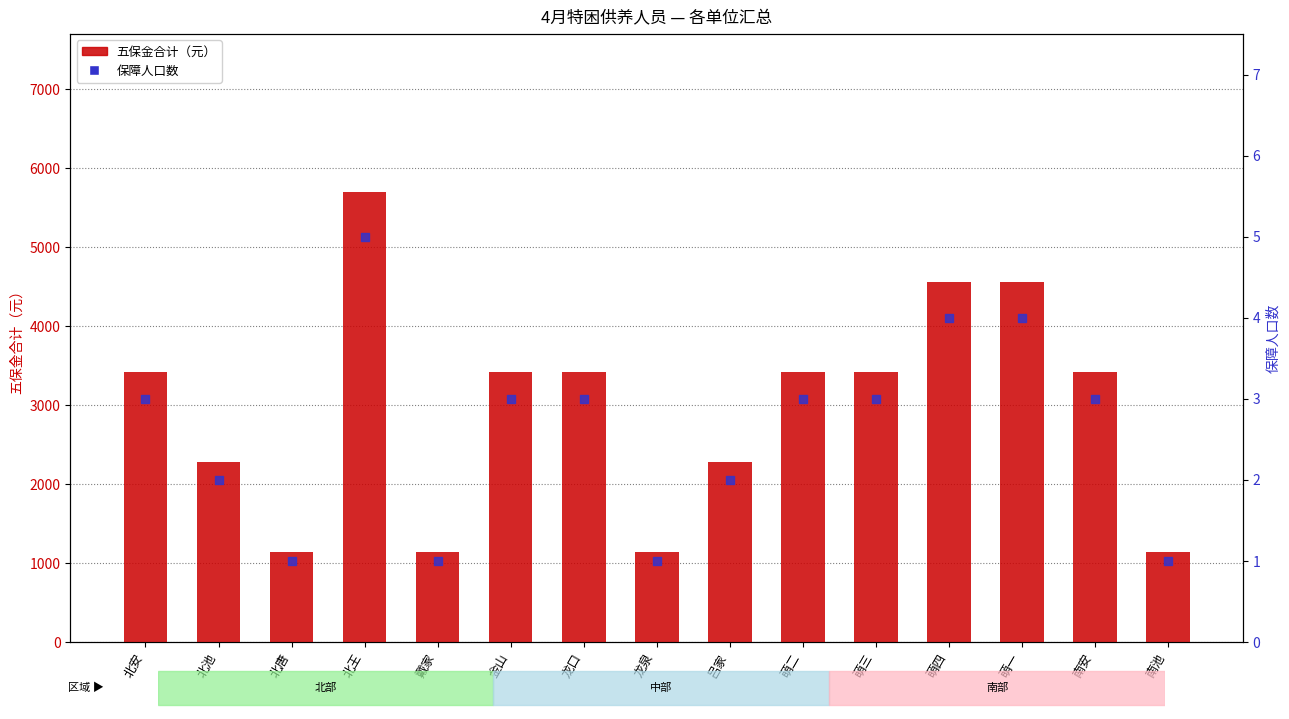

At how many categories does at least one series exceed 2785?

9